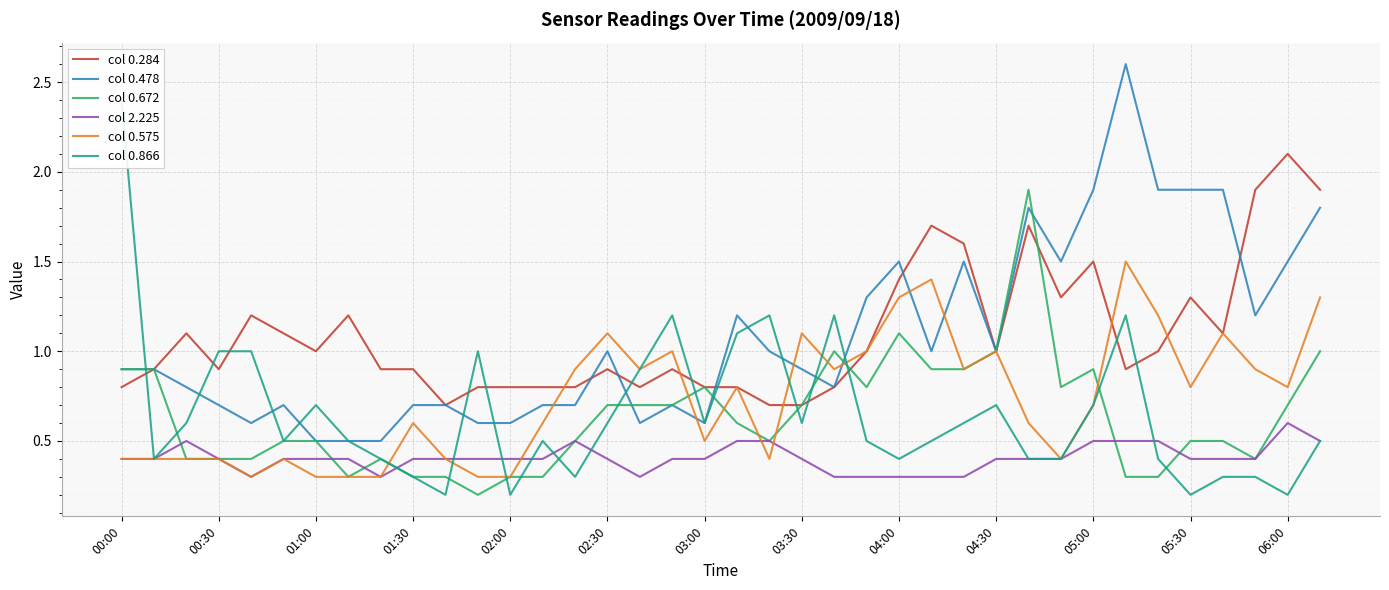

What is the greatest value displayed?

2.6